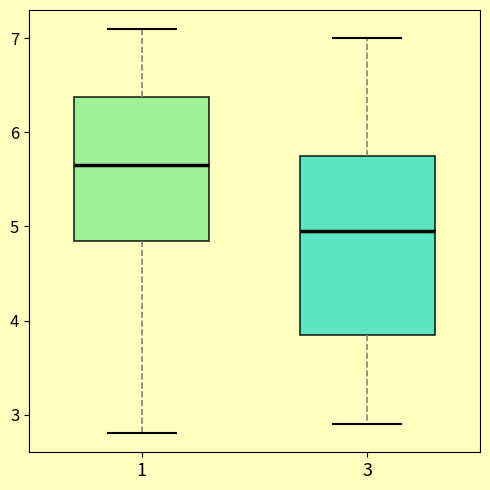

Reading left to right, transcribe this box plot: for each box, give where its median line is, the range the box spans, and where its two whiskers end, as read against the y-axis. The values are not printed on the chart, so give them approximately, as read against the axis.

1: median 5.7, box 4.9 to 6.4, whiskers 2.8 to 7.1
3: median 5.0, box 3.9 to 5.8, whiskers 2.9 to 7.0